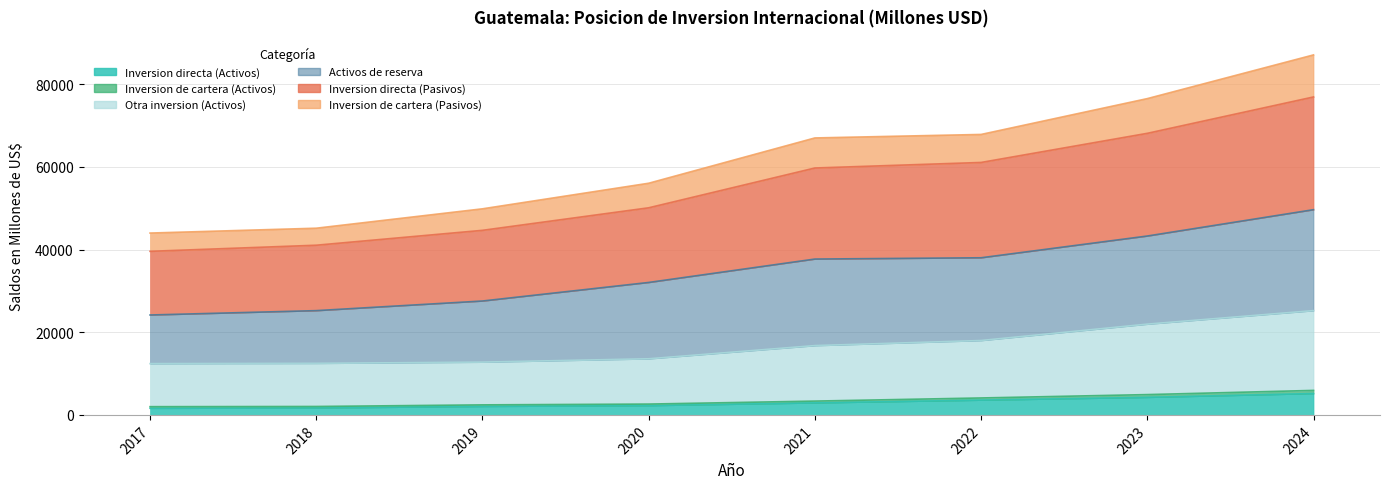

True or false: Otra inversion (Activos) and Inversion de cartera (Pasivos) cross at least once.

False